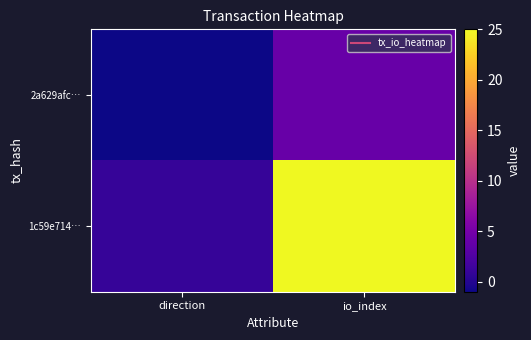

Reading right to left, what are all the values shown in this chart?

2a629afc…: io_index=4	direction=-1
1c59e714…: io_index=25	direction=1